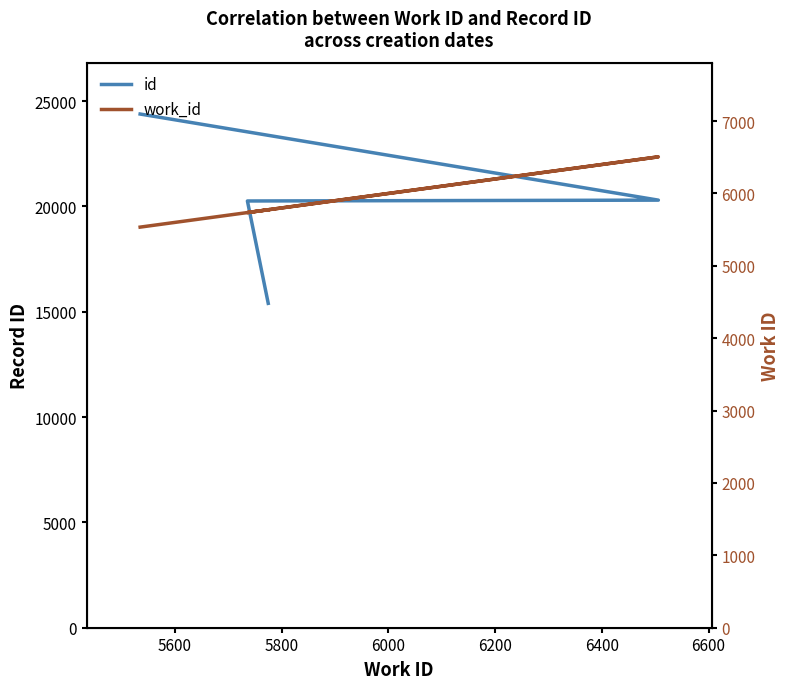

What is the difference between the maximum and minimum values in the work_id series?

971